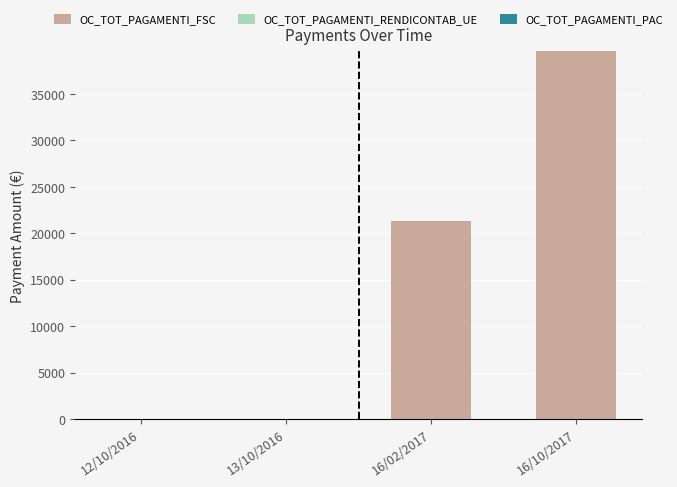

Approximately how many times larger is the value at 16/10/2017 compared to 16/02/2017?

1.9